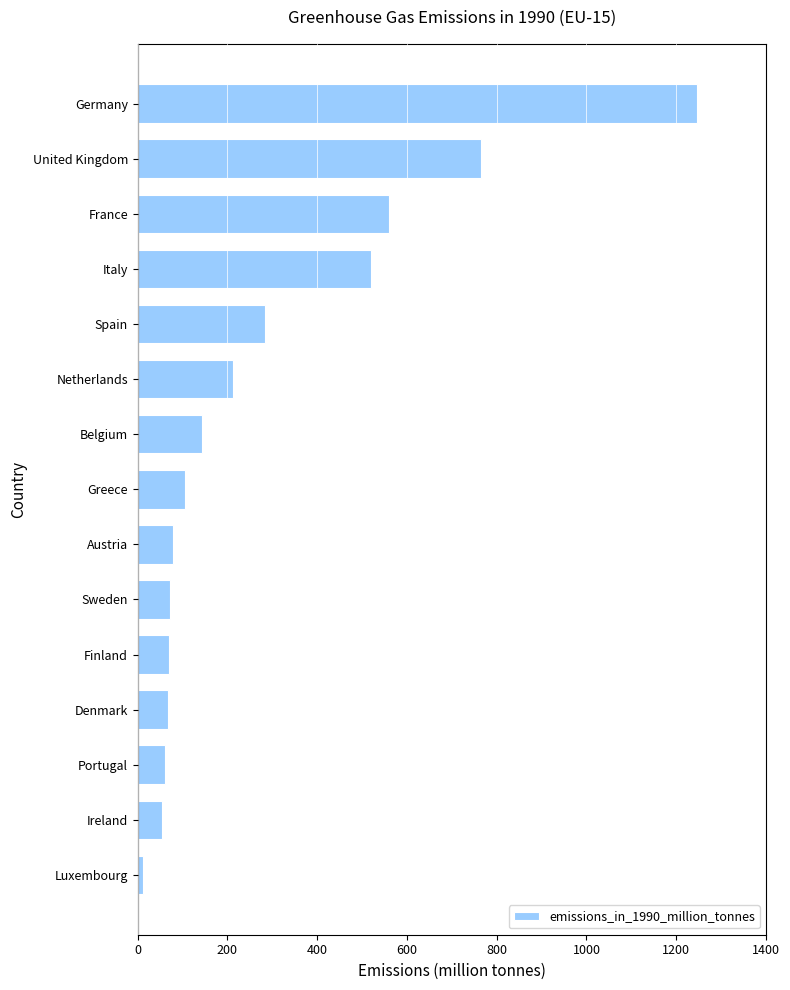

What is the approximate value at Belgium?

143.3